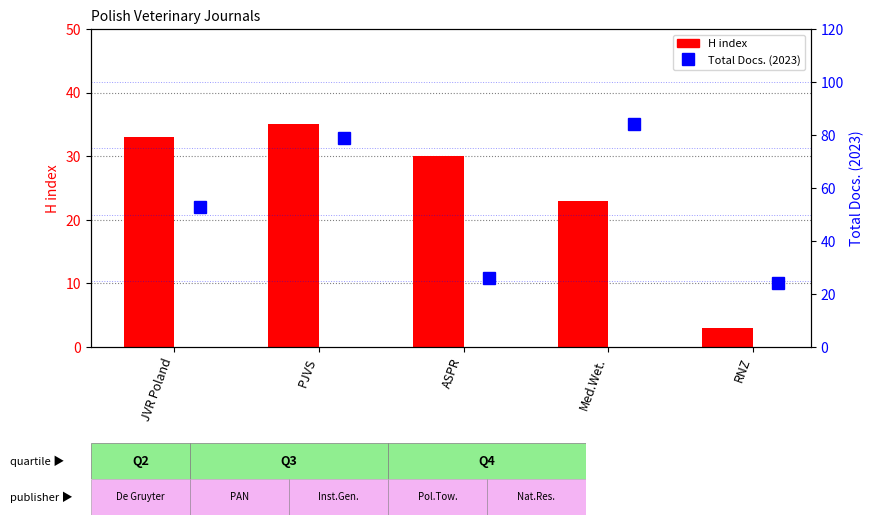

List the series in order of their overall mean, highest first.

Total Docs. (2023), H index